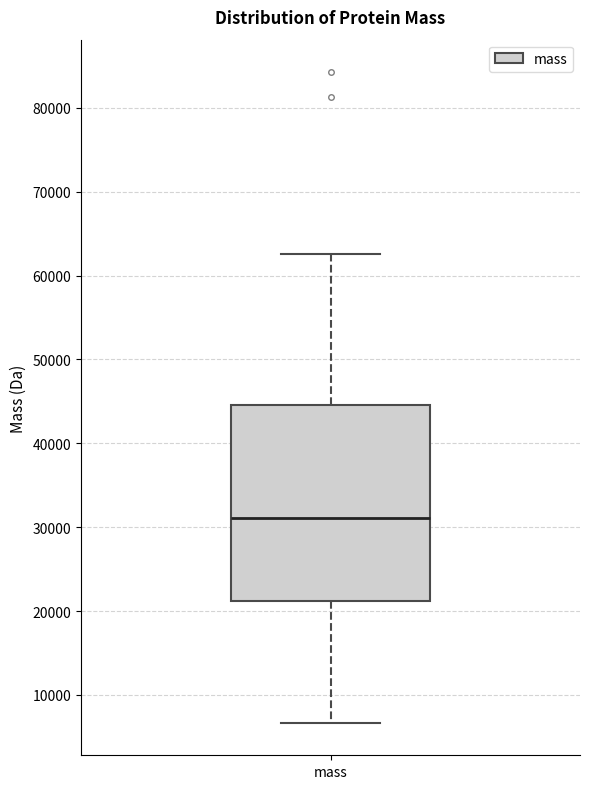

Read this box plot against the y-axis: the position of the median line, the range covered by the box, and the ends of both whiskers. The values are not printed on the chart, so give them approximately, as read against the axis.

median 31000, box 21000 to 45000, whiskers 7000 to 63000